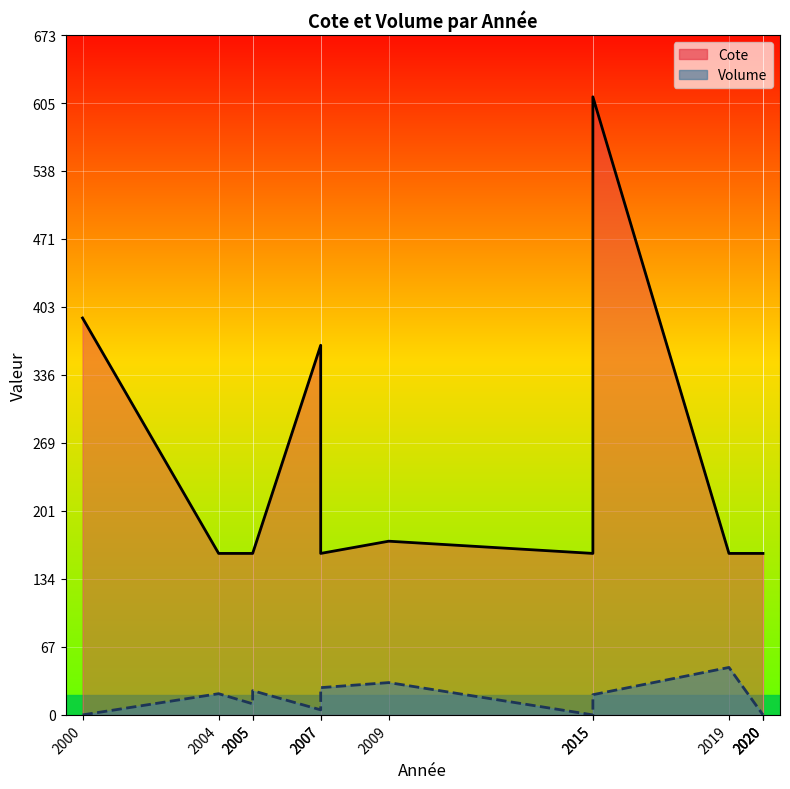

The Volume series shows 21.0 at 2004. True or false?

True